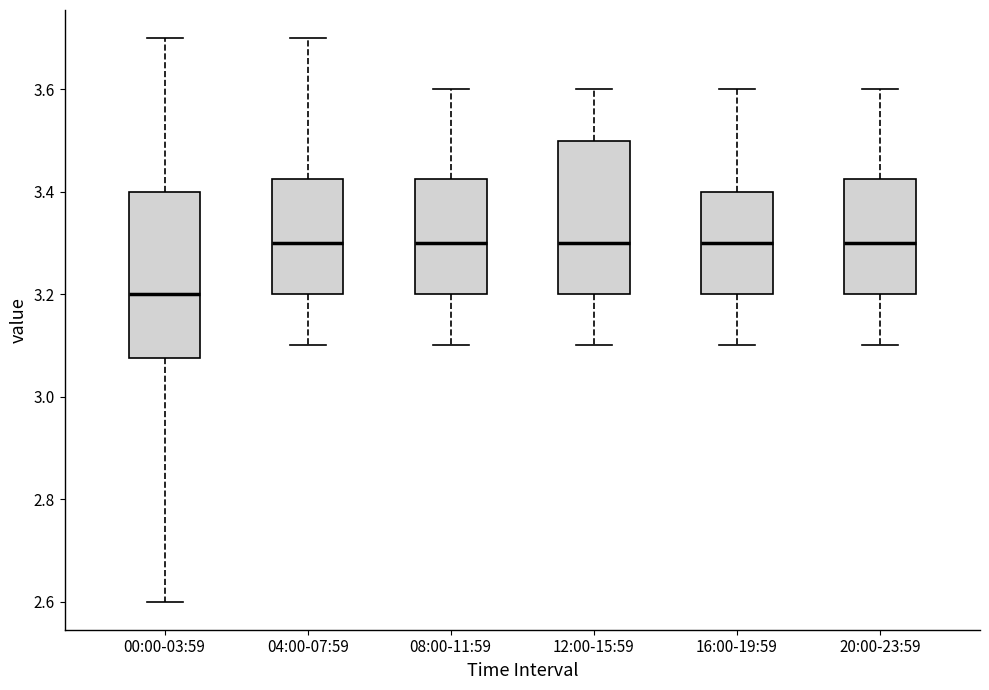

Where does the lower whisker of the box for 04:00-07:59 end on the y-axis? The values are not printed on the chart, so give them approximately, as read against the axis.

3.10